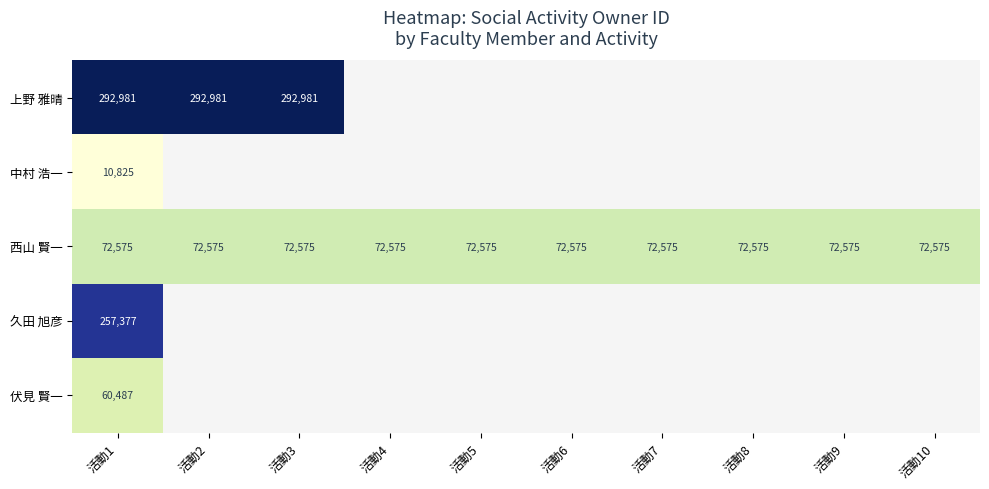

The 西山 賢一 series shows 110482 at 活動4. True or false?

False